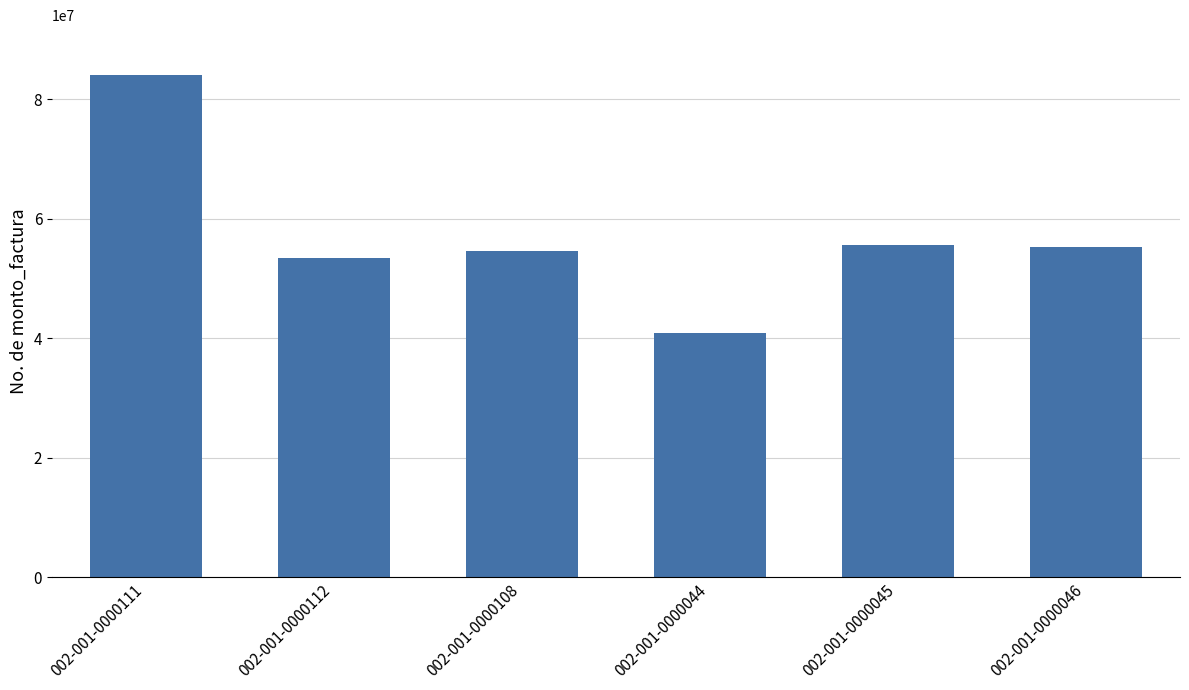

What value does the data have at 002-001-0000112?

53462780